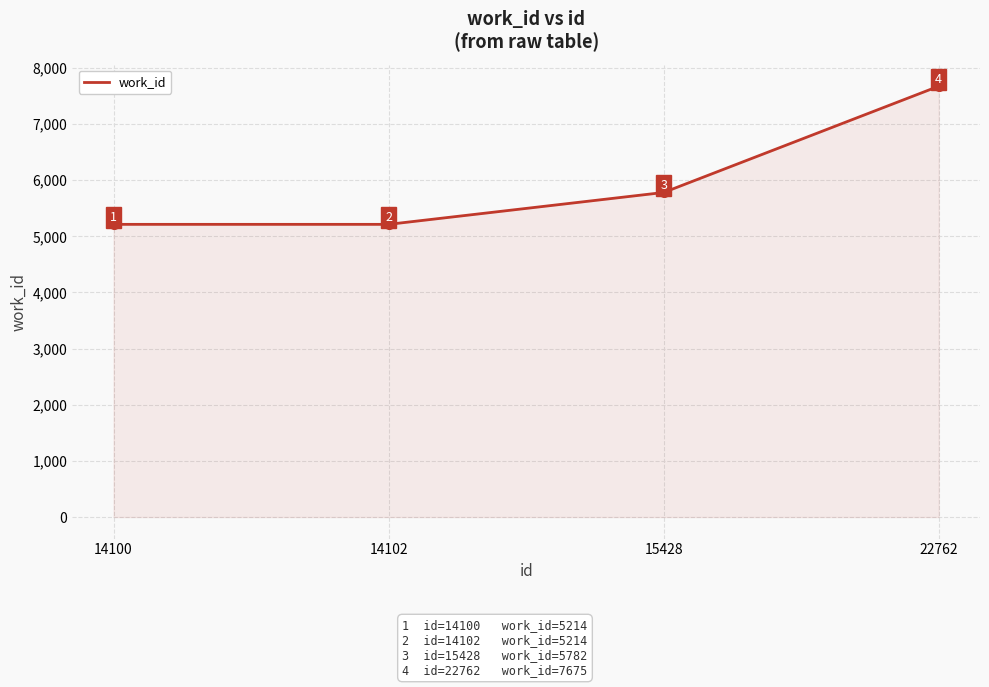

What is the greatest value displayed?

7675